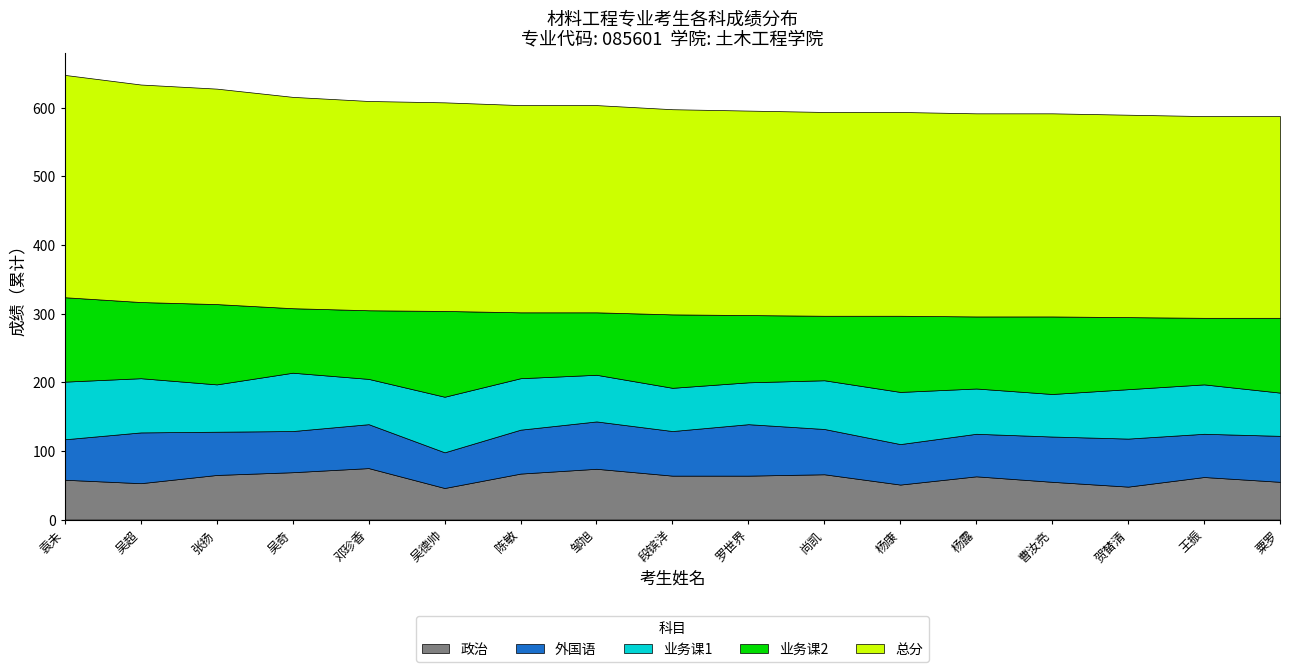

At which category is the sum across all series the highest?

袁未